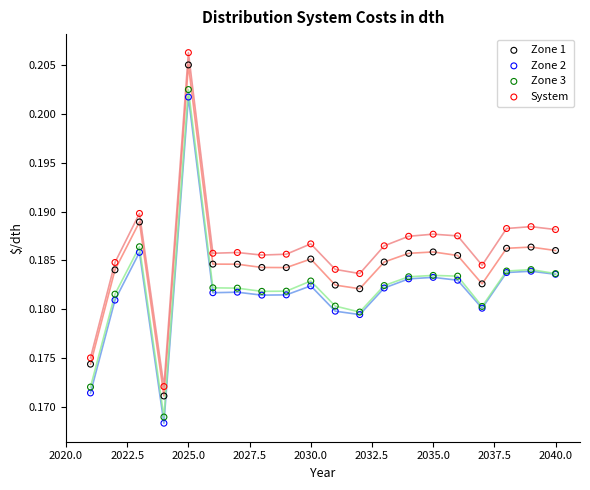

Which series has the widest spread of Y values?

System